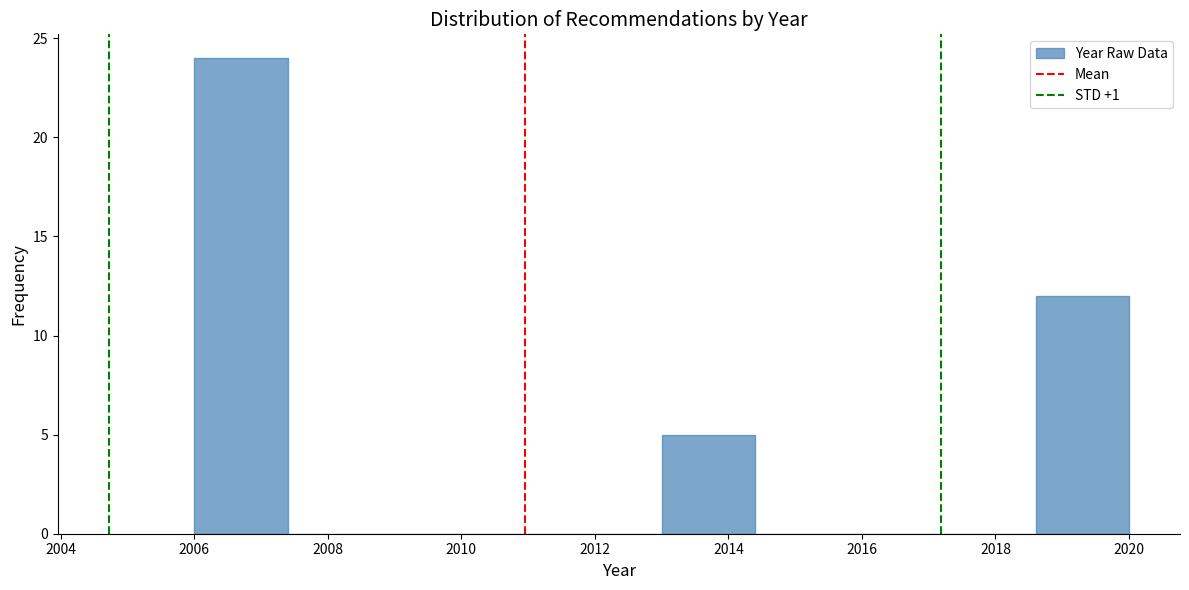

Reading left to right, list every bar in this chart as the range it spans on the x-axis followed by its height. The values are not printed on the chart, so give them approximately, as read against the axis.

2006.0 to 2007.4: 24
2007.4 to 2008.8: 0
2008.8 to 2010.2: 0
2010.2 to 2011.6: 0
2011.6 to 2013.0: 0
2013.0 to 2014.4: 5
2014.4 to 2015.8: 0
2015.8 to 2017.2: 0
2017.2 to 2018.6: 0
2018.6 to 2020.0: 12